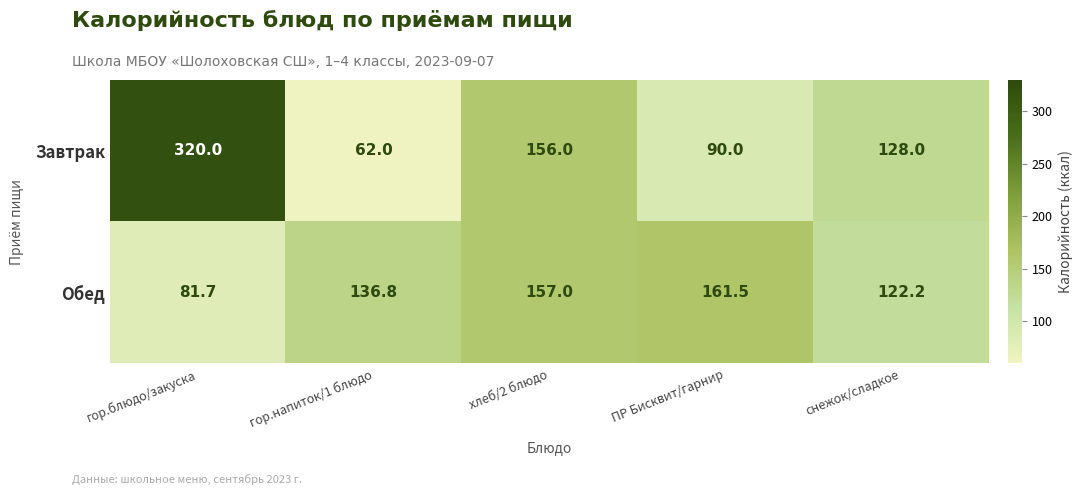

At снежок/сладкое, list the series in order from largest to smallest.

Завтрак, Обед